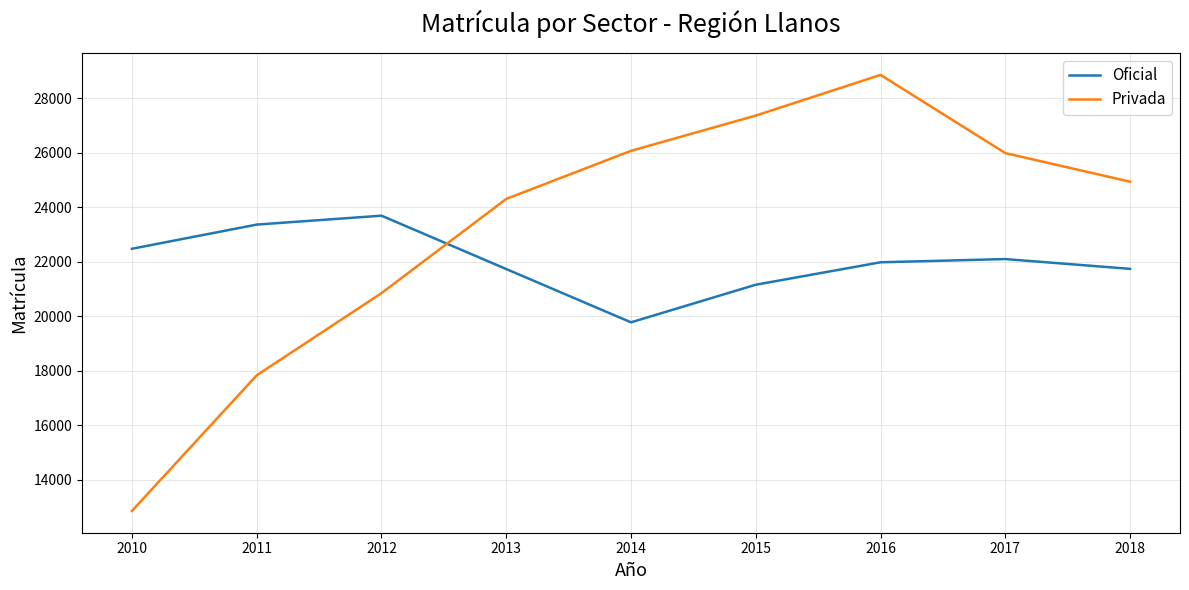

What is the minimum value shown in the chart?

12857